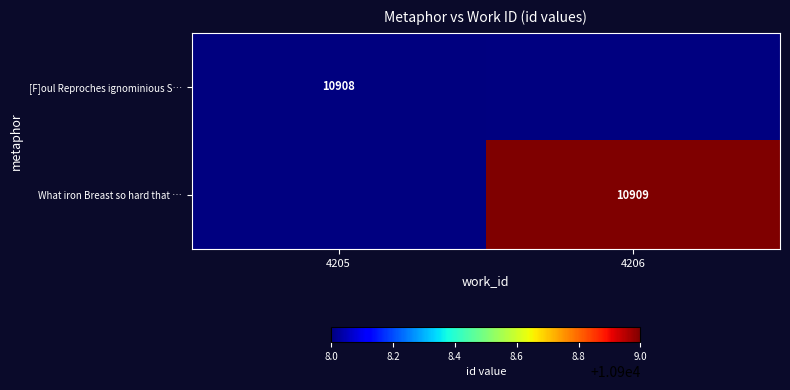

Which series has the widest spread of values?

[F]oul Reproches ignominious S…